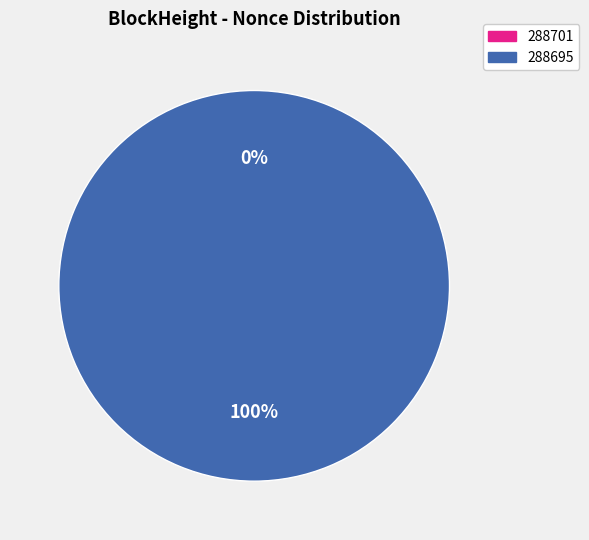

Does 288695 represent more than half of the total?

Yes